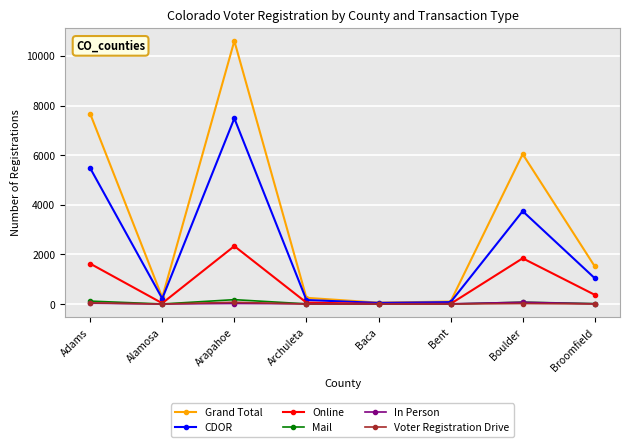

Is the value of Online at Boulder greater than the value of Voter Registration Drive at Bent?

Yes